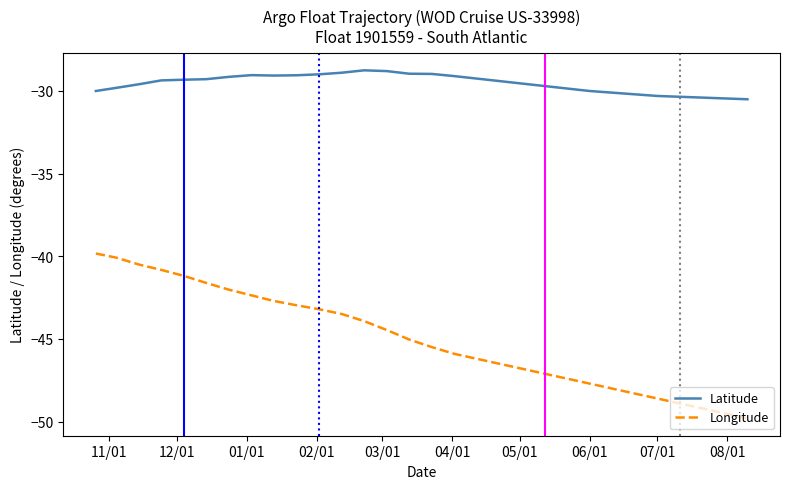

List the series in order of their peak value, lowest first.

Longitude, Latitude